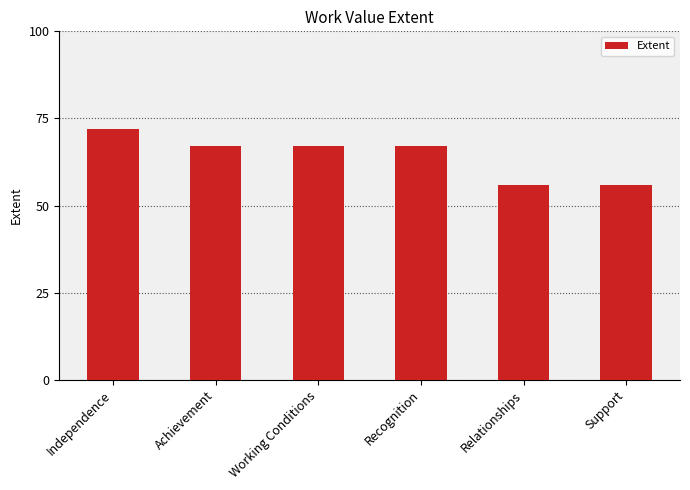

How many bars are there in total?

6